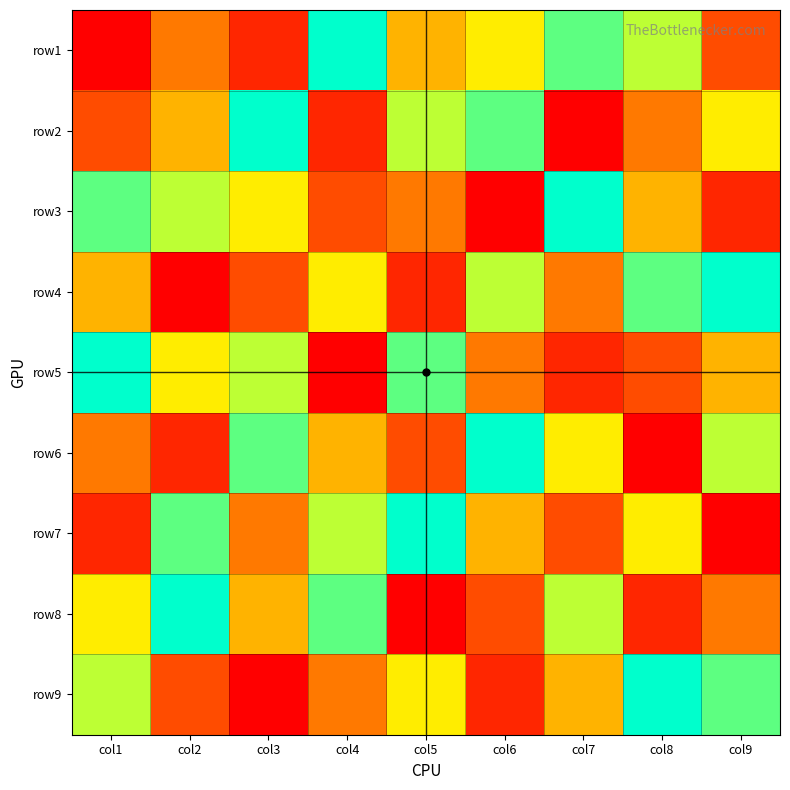

Reading left to right, list all the values displayed in this chart.

row1: col1=1	col2=4	col3=2	col4=9	col5=5	col6=6	col7=8	col8=7	col9=3
row2: col1=3	col2=5	col3=9	col4=2	col5=7	col6=8	col7=1	col8=4	col9=6
row3: col1=8	col2=7	col3=6	col4=3	col5=4	col6=1	col7=9	col8=5	col9=2
row4: col1=5	col2=1	col3=3	col4=6	col5=2	col6=7	col7=4	col8=8	col9=9
row5: col1=9	col2=6	col3=7	col4=1	col5=8	col6=4	col7=2	col8=3	col9=5
row6: col1=4	col2=2	col3=8	col4=5	col5=3	col6=9	col7=6	col8=1	col9=7
row7: col1=2	col2=8	col3=4	col4=7	col5=9	col6=5	col7=3	col8=6	col9=1
row8: col1=6	col2=9	col3=5	col4=8	col5=1	col6=3	col7=7	col8=2	col9=4
row9: col1=7	col2=3	col3=1	col4=4	col5=6	col6=2	col7=5	col8=9	col9=8